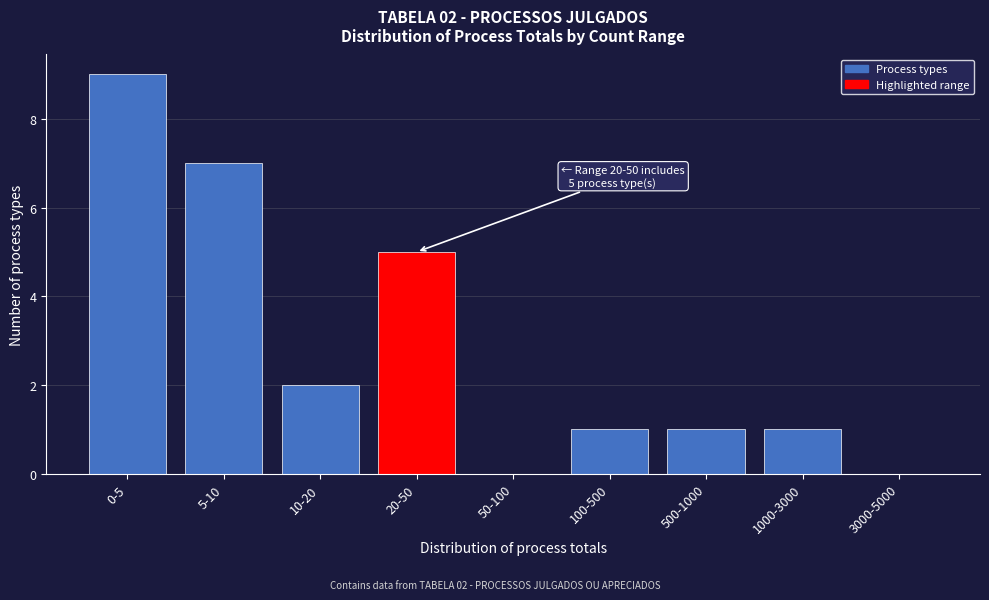

Reading left to right, extract all data points from this chart.

0-5=9	5-10=7	10-20=2	20-50=5	50-100=0	100-500=1	500-1000=1	1000-3000=1	3000-5000=0